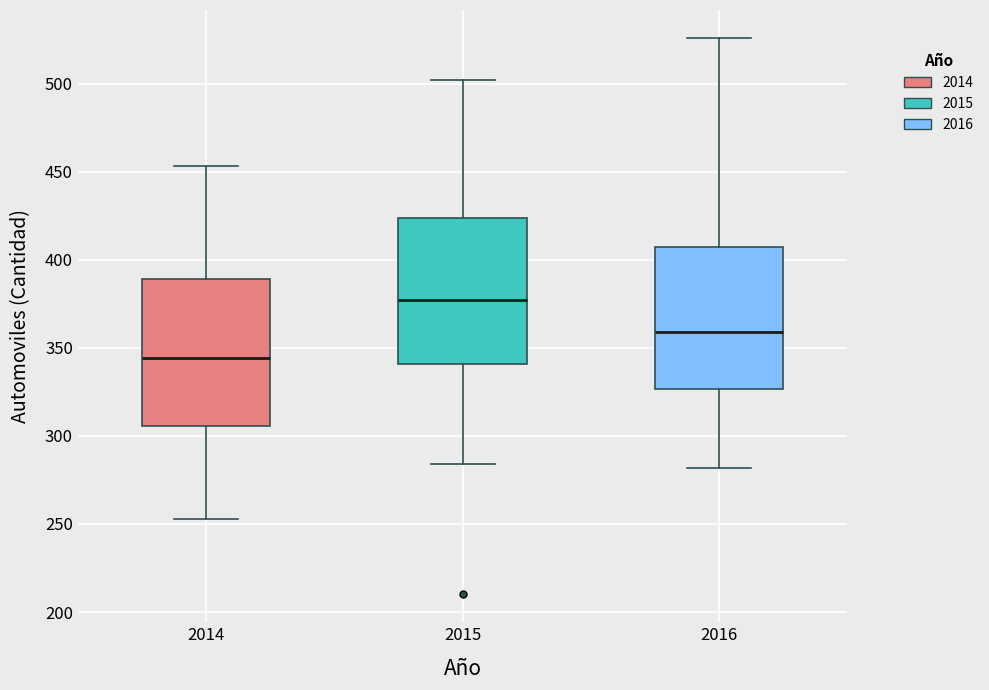

Reading left to right, transcribe this box plot: for each box, give where its median line is, the range the box spans, and where its two whiskers end, as read against the y-axis. The values are not printed on the chart, so give them approximately, as read against the axis.

2014: median 345, box 305 to 390, whiskers 255 to 455
2015: median 375, box 340 to 425, whiskers 285 to 500
2016: median 360, box 325 to 405, whiskers 280 to 525